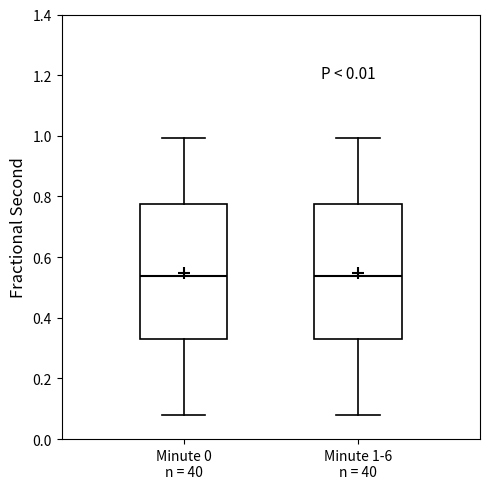

Where is the lower edge of the box for Minute 1-6 n = 40 on the y-axis? The values are not printed on the chart, so give them approximately, as read against the axis.

0.32